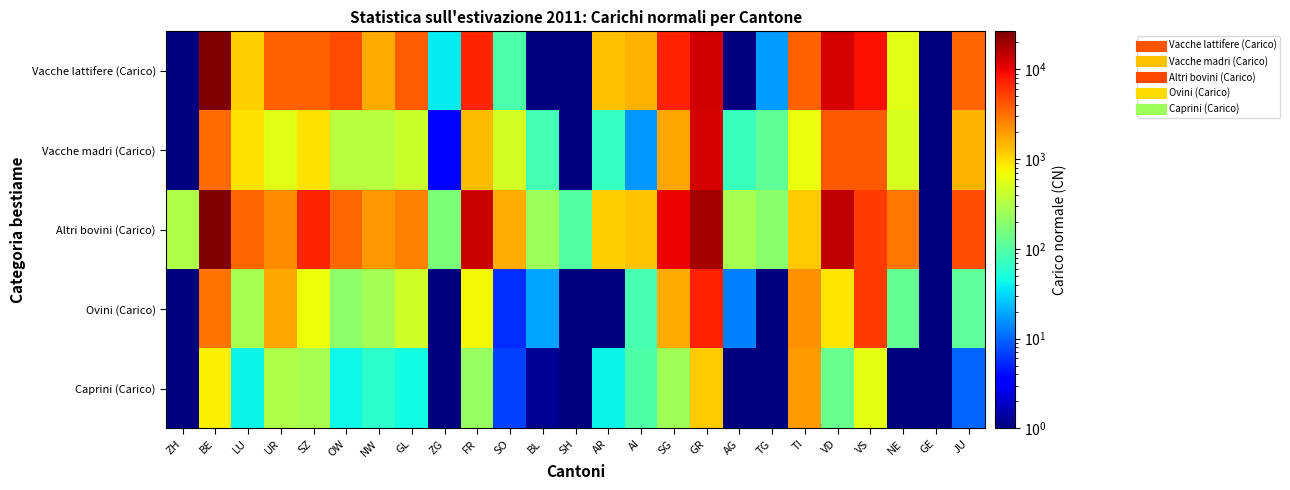

How many data points does each series have?

25